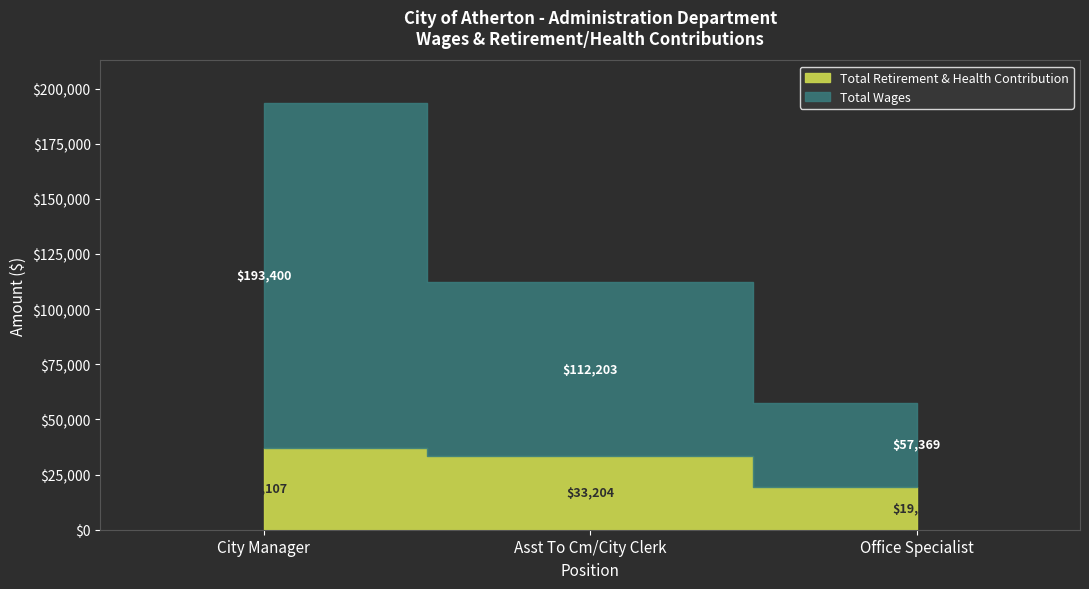

What is the total value across all series at City Manager?

230507